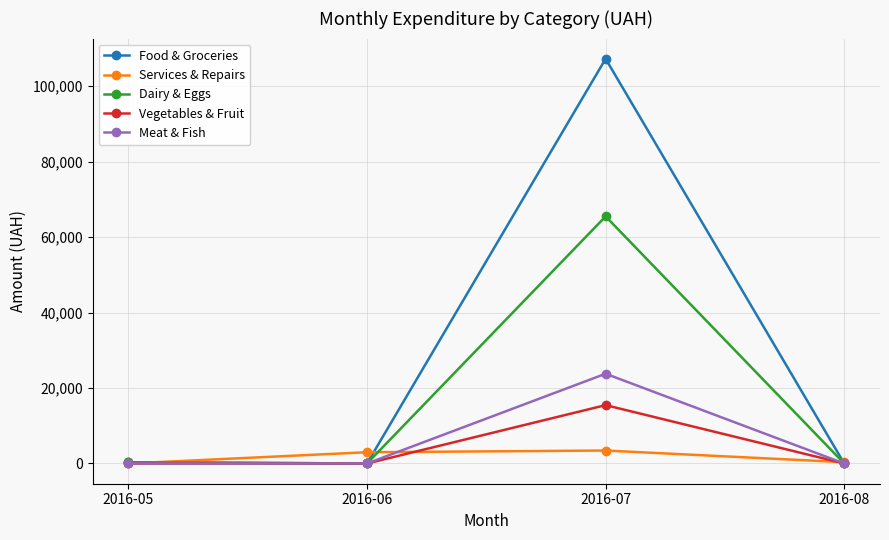

At how many categories does at least one series exceed 26269?

1